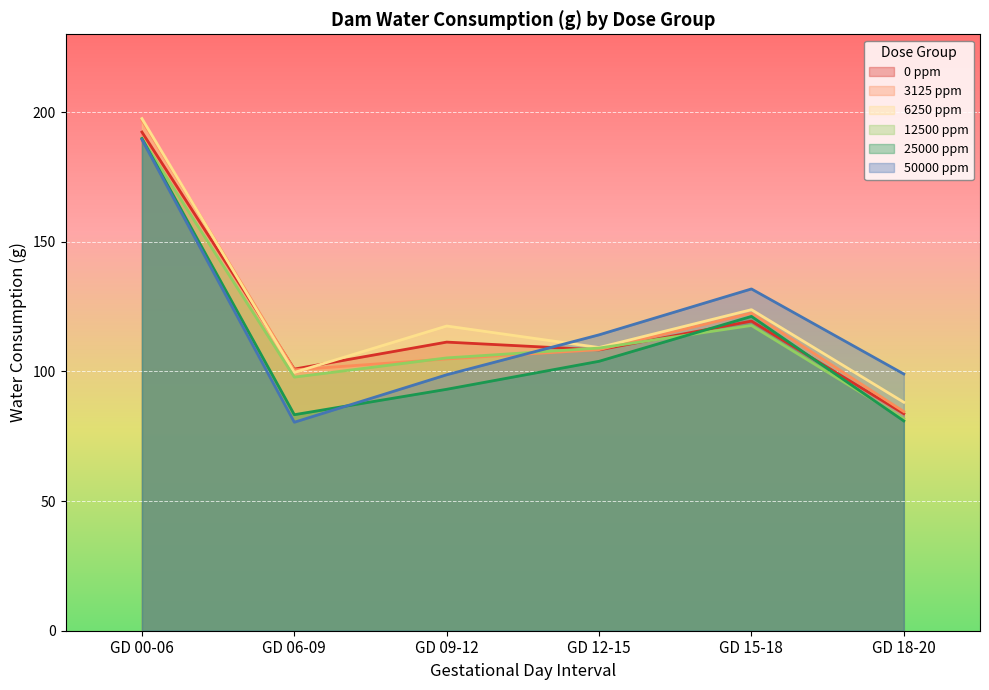

In 12500 ppm, how many points are lower than both neighbors (excluding endpoints)?

1